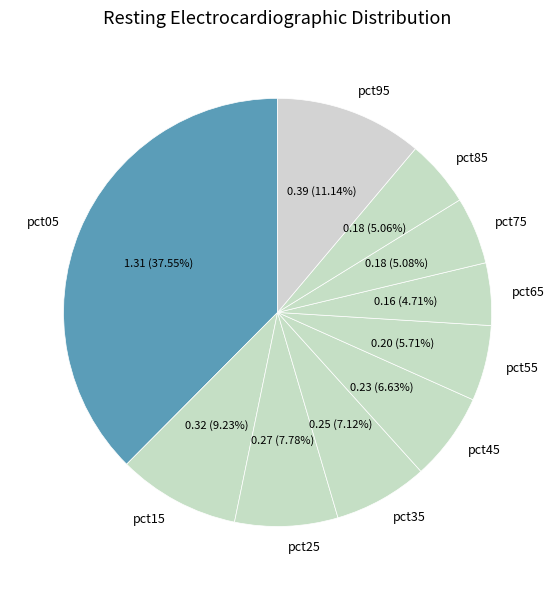

Is pct95 the majority of the pie?

No